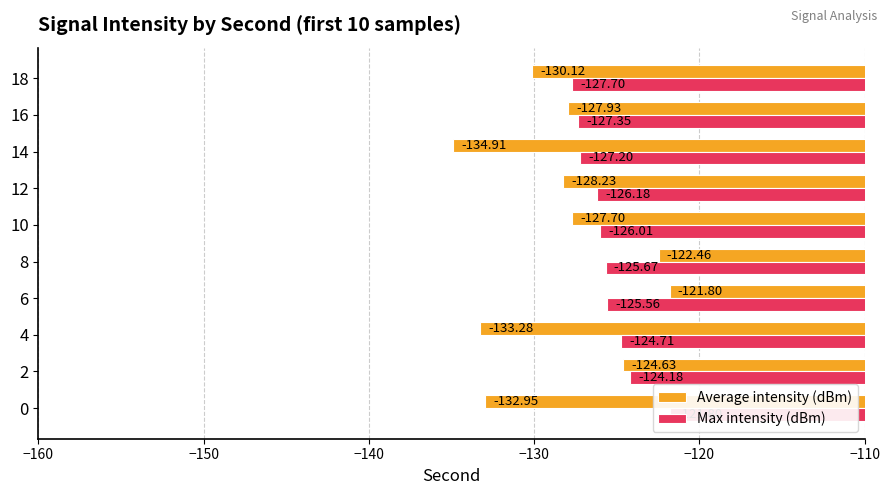

What is the difference between the second highest and second lowest values in the Max intensity (dBm) series?

3.2